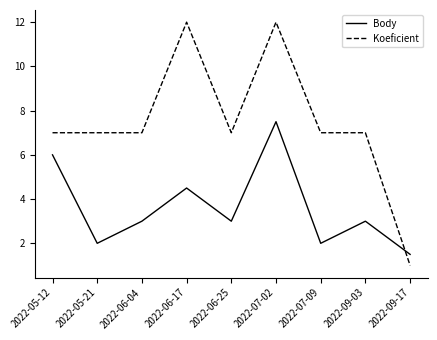

Where is the first local maximum for Body?

2022-06-17